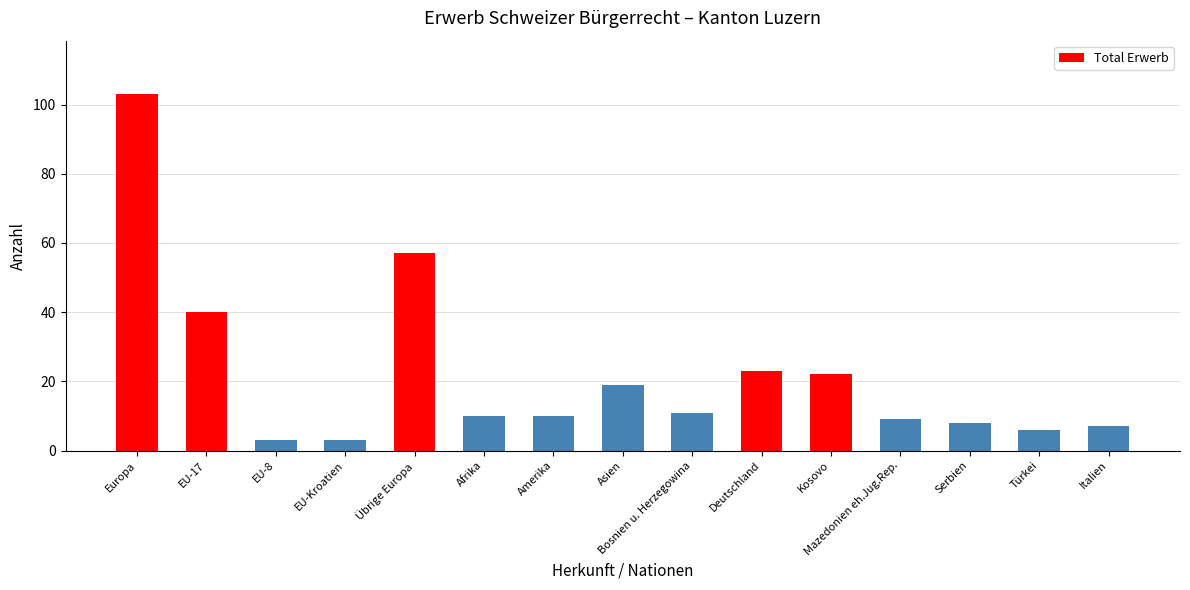

Which has a higher value, Mazedonien eh.Jug.Rep. or Asien?

Asien